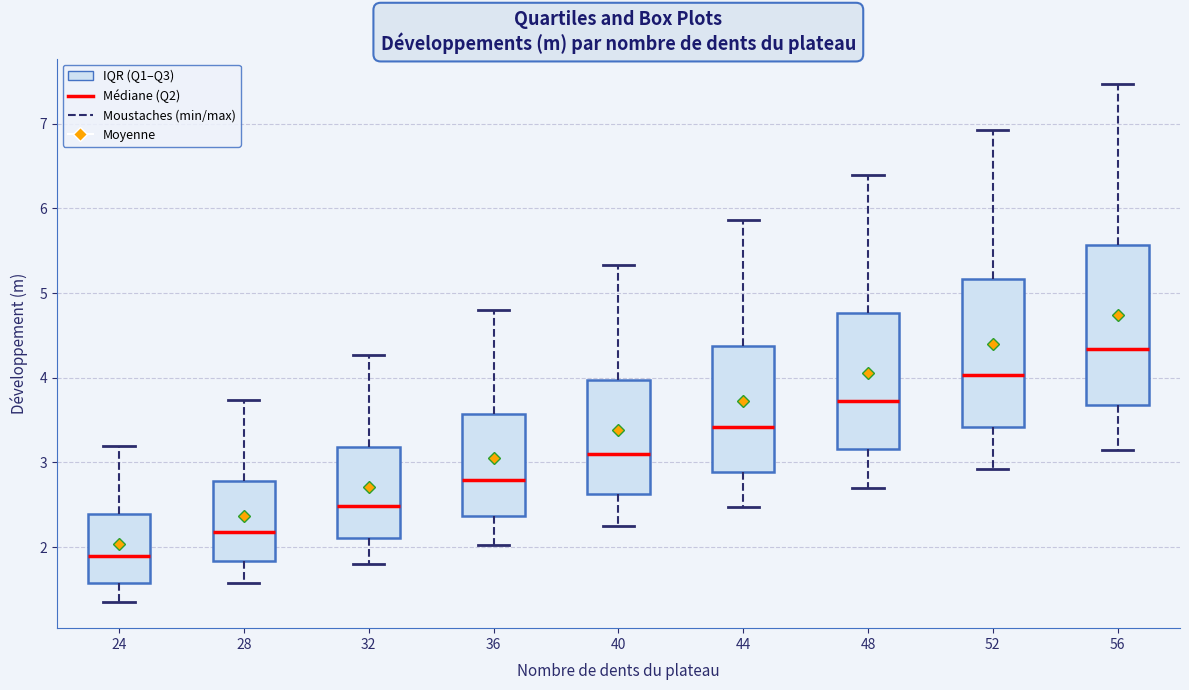

Reading left to right, read every box against the y-axis: the position of its median line, the range the box covers, and the ends of its whiskers. The values are not printed on the chart, so give them approximately, as read against the axis.

24: median 1.9, box 1.6 to 2.4, whiskers 1.3 to 3.2
28: median 2.2, box 1.8 to 2.8, whiskers 1.6 to 3.7
32: median 2.5, box 2.1 to 3.2, whiskers 1.8 to 4.3
36: median 2.8, box 2.4 to 3.6, whiskers 2.0 to 4.8
40: median 3.1, box 2.6 to 4.0, whiskers 2.2 to 5.3
44: median 3.4, box 2.9 to 4.4, whiskers 2.5 to 5.9
48: median 3.7, box 3.2 to 4.8, whiskers 2.7 to 6.4
52: median 4.0, box 3.4 to 5.2, whiskers 2.9 to 6.9
56: median 4.3, box 3.7 to 5.6, whiskers 3.1 to 7.5